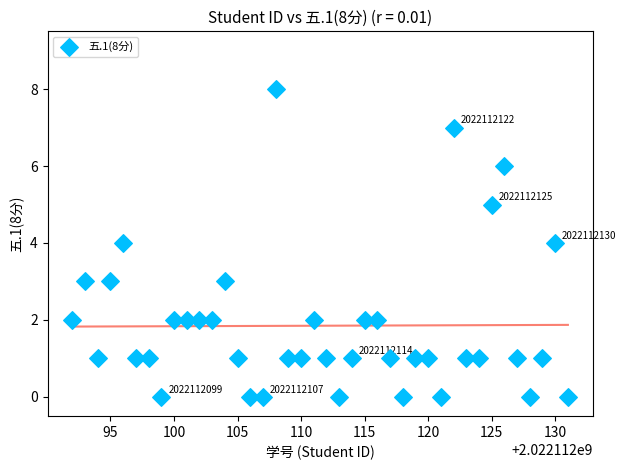

What is the range of Y values (max minus min)?

8